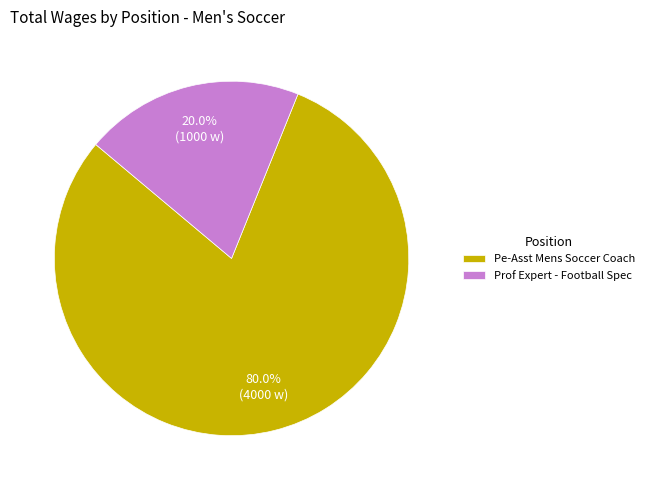

The Pe-Asst Mens Soccer Coach slice represents 80% of the pie. True or false?

True